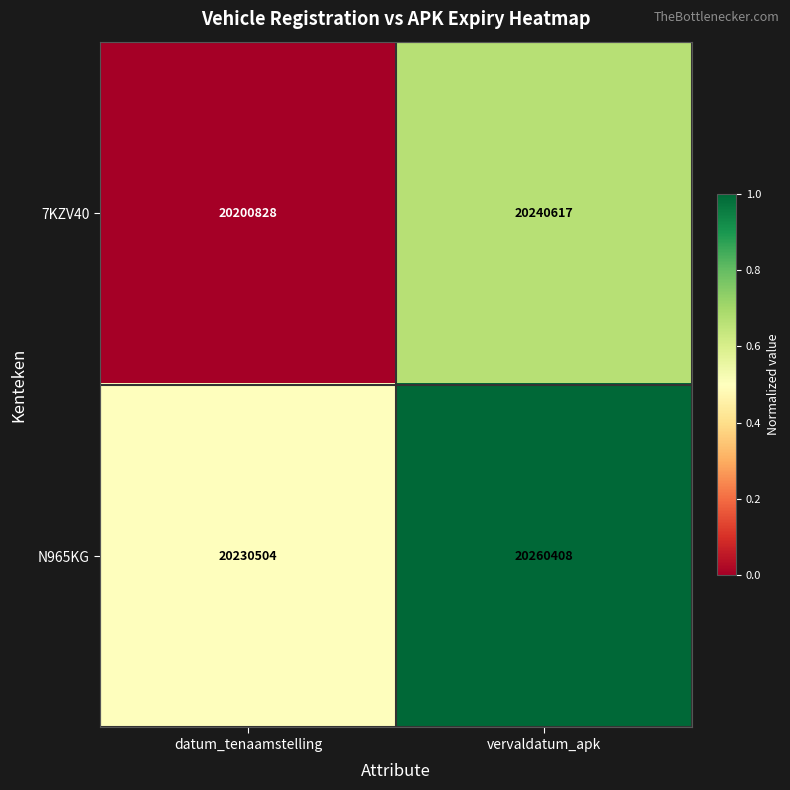

What is the spread (max minus min) of values at datum_tenaamstelling?

29676